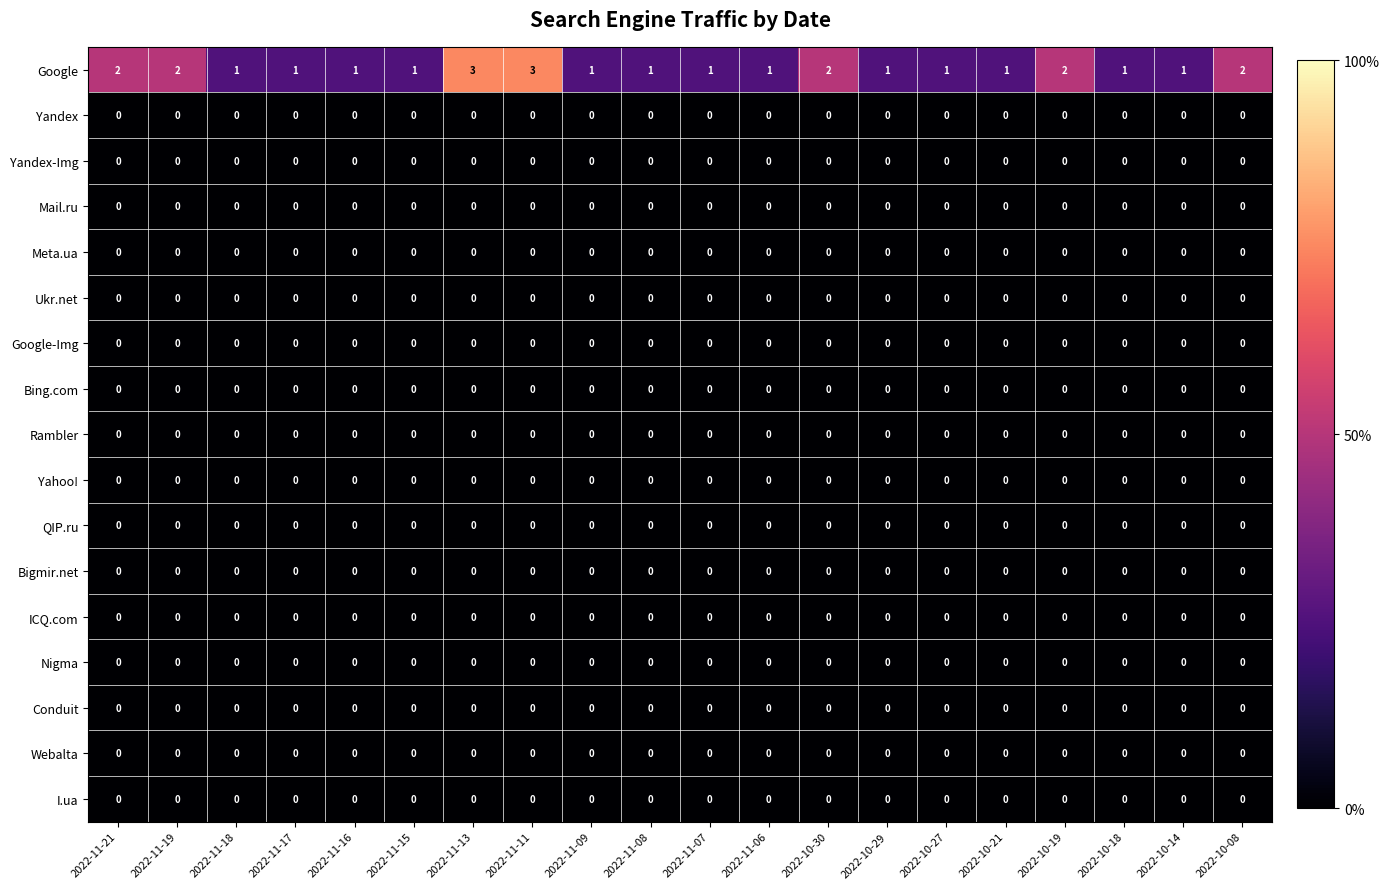

The Google series shows 3 at 2022-11-19. True or false?

False